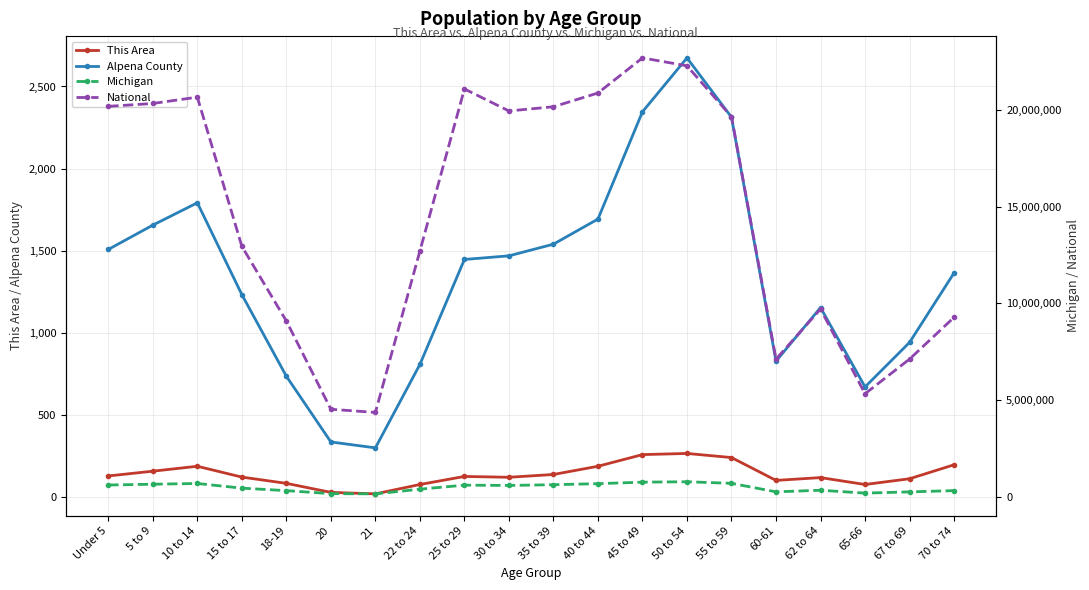

What is the label of the 20th point from the right?

Under 5